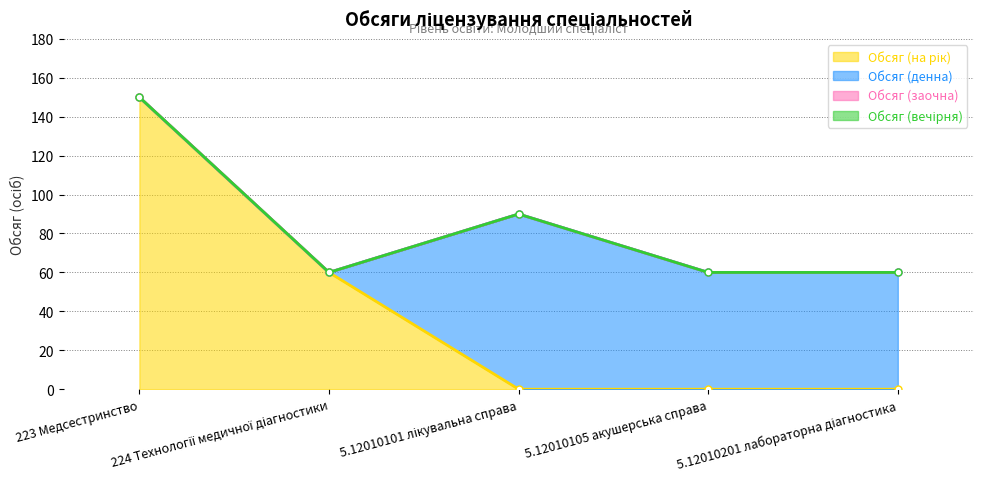

Reading left to right, extract all data points from this chart.

Обсяг (на рік): 150	60	0	0	0
Обсяг (денна): 0	0	90	60	60
Обсяг (заочна): 0	0	0	0	0
Обсяг (вечірня): 0	0	0	0	0